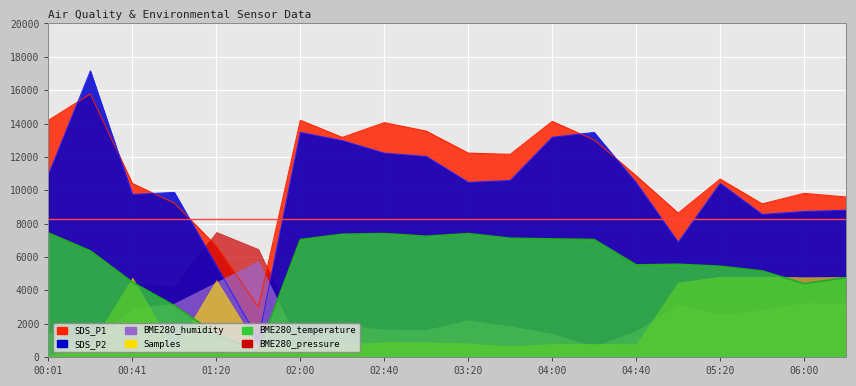

How many data points does each series have?

20